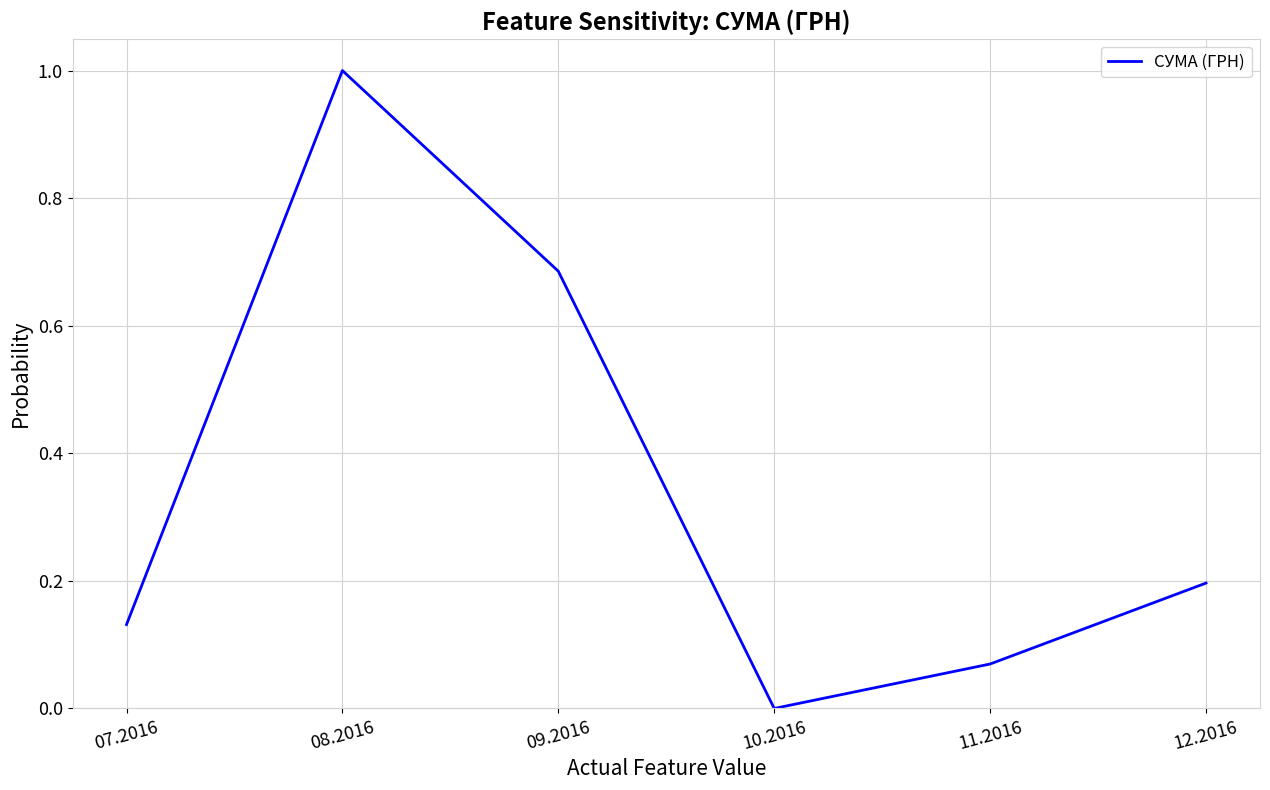

Where is the first local minimum?

10.2016